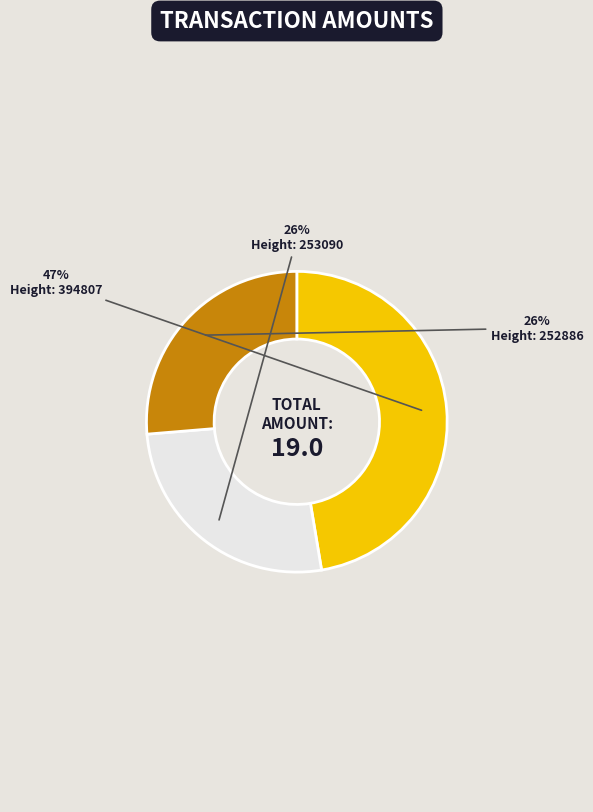

Is there any slice that represents more than half of the pie?

No